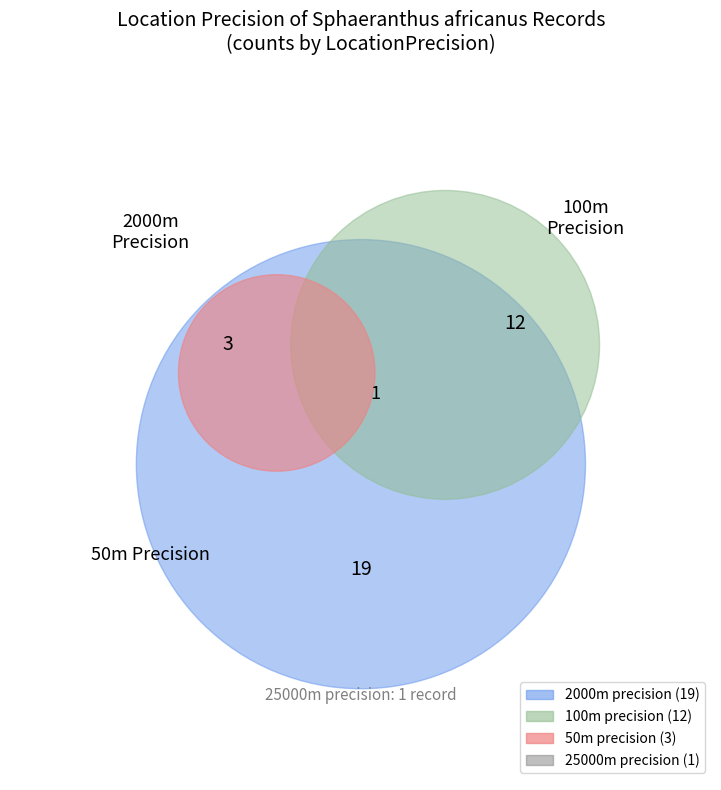

Is it true that 2000 is 48% of the pie?

False